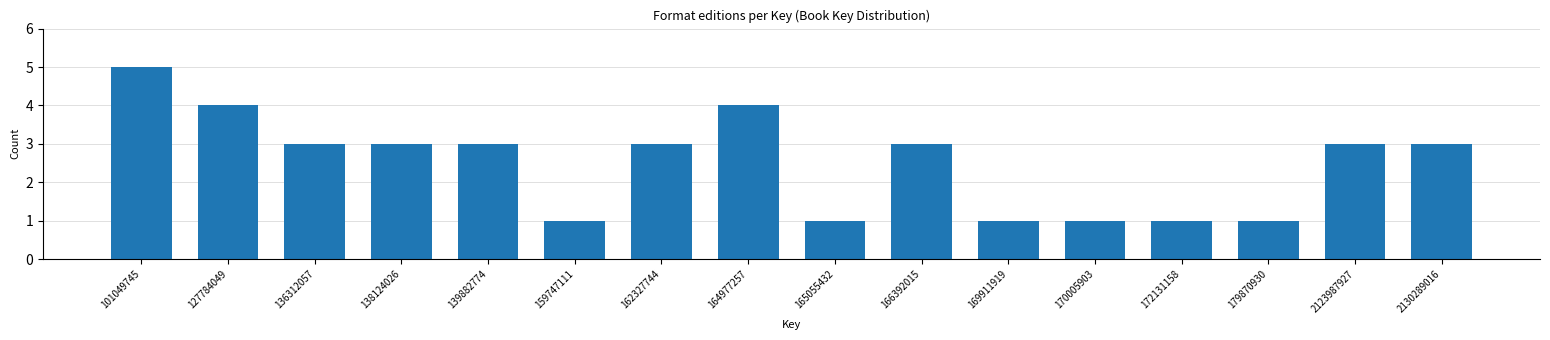

Reading left to right, what are all the values shown in this chart?

101049745=5	127784049=4	136312057=3	138124026=3	139882774=3	159747111=1	162327744=3	164977257=4	165055432=1	166392015=3	169911919=1	170005903=1	172131158=1	179870930=1	2123987927=3	2130289016=3